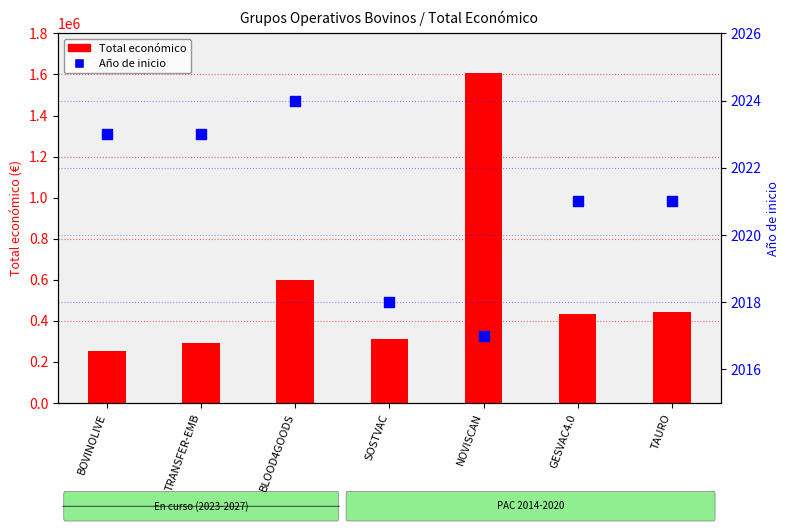

Which series contains the lowest Y value?

Año de inicio